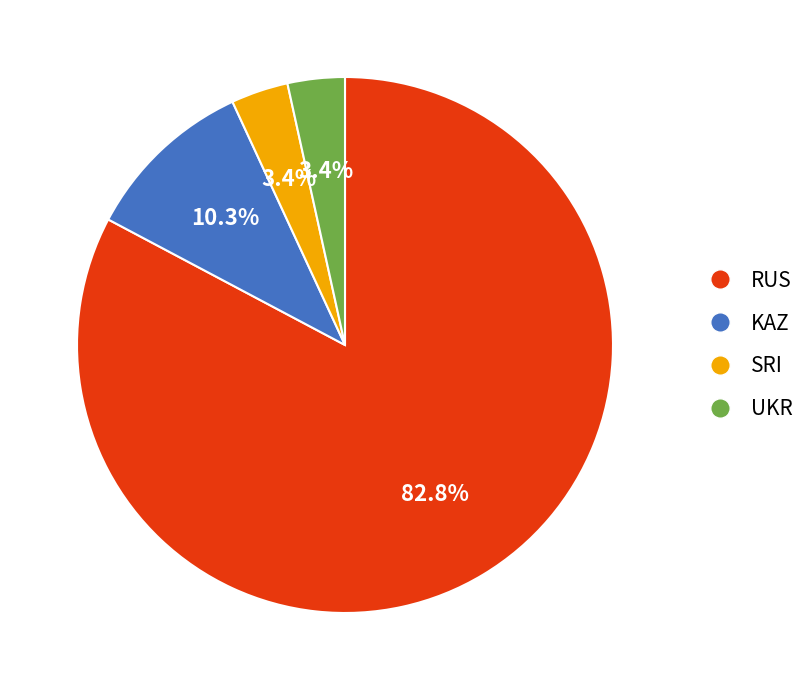

What is the largest slice in the pie chart?

RUS